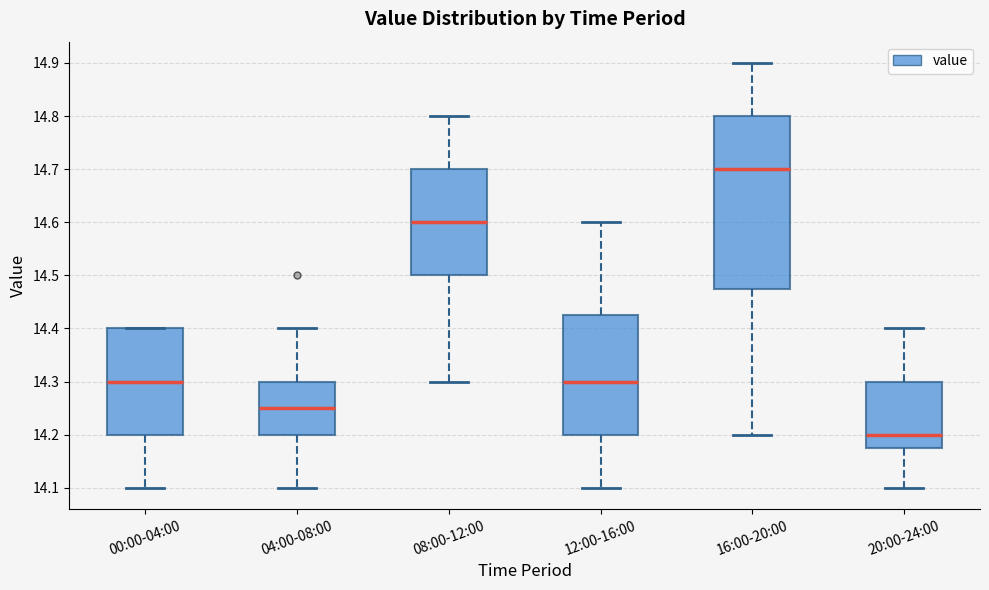

Reading left to right, read every box against the y-axis: the position of its median line, the range the box covers, and the ends of its whiskers. The values are not printed on the chart, so give them approximately, as read against the axis.

00:00-04:00: median 14.30, box 14.20 to 14.40, whiskers 14.10 to 14.40
04:00-08:00: median 14.25, box 14.20 to 14.30, whiskers 14.10 to 14.40
08:00-12:00: median 14.60, box 14.50 to 14.70, whiskers 14.30 to 14.80
12:00-16:00: median 14.30, box 14.20 to 14.43, whiskers 14.10 to 14.60
16:00-20:00: median 14.70, box 14.48 to 14.80, whiskers 14.20 to 14.90
20:00-24:00: median 14.20, box 14.18 to 14.30, whiskers 14.10 to 14.40